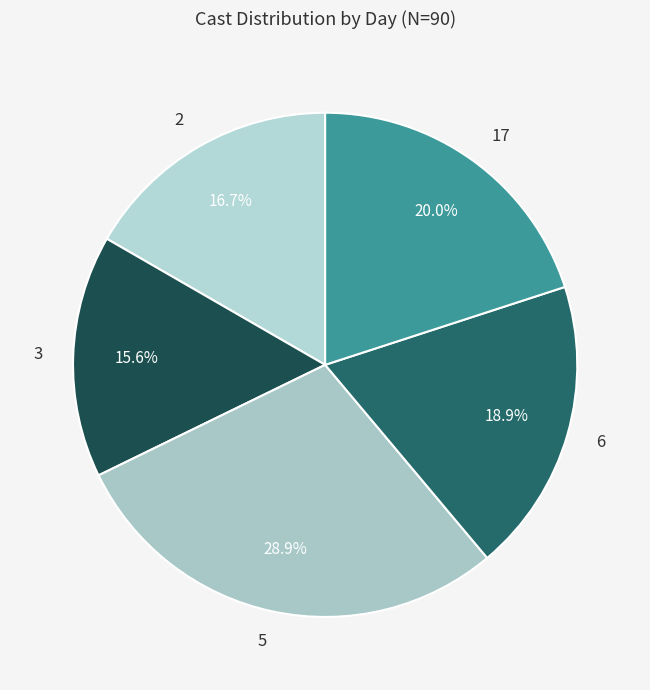

Rank the categories by value from lowest to highest.

3, 2, 6, 17, 5